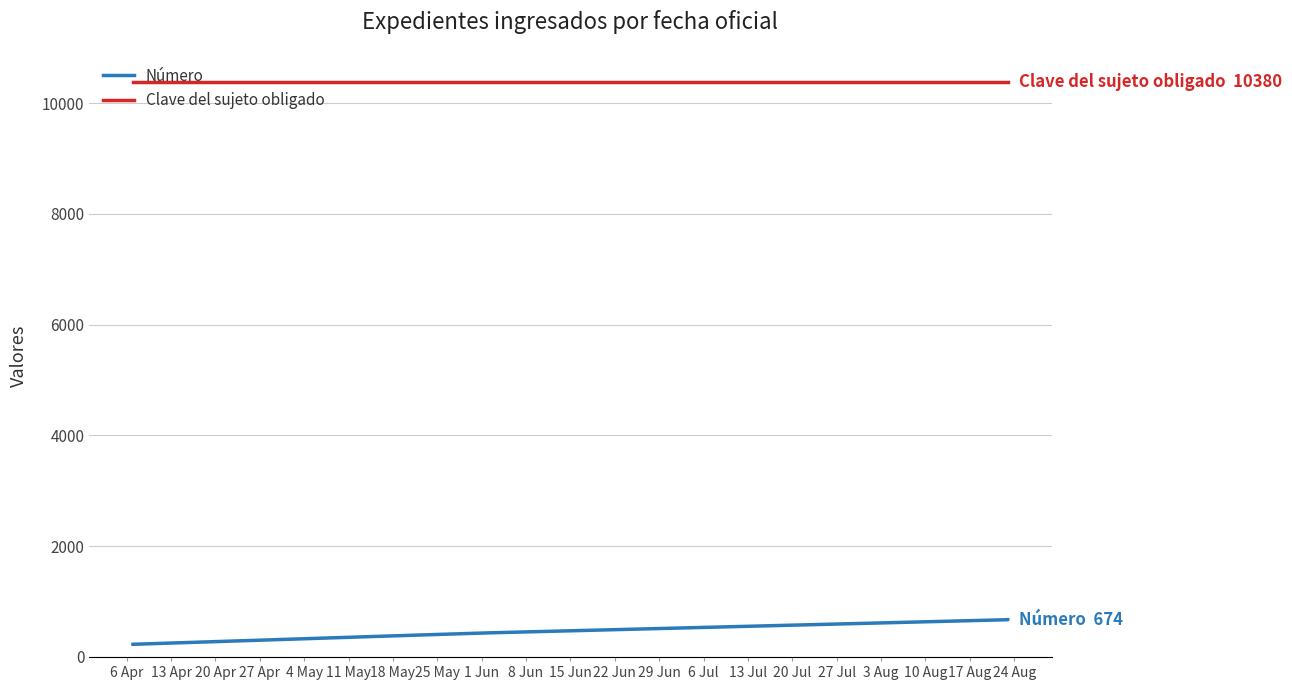

Which series changed the most between 13 Apr and 4 May?

Número